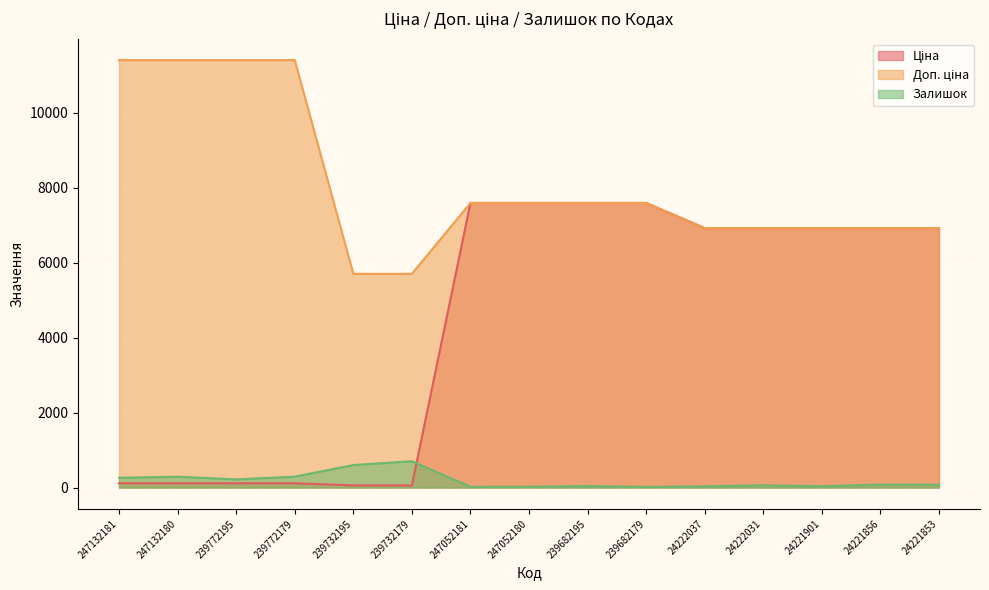

How many values in the Залишок series exceed 75?

7